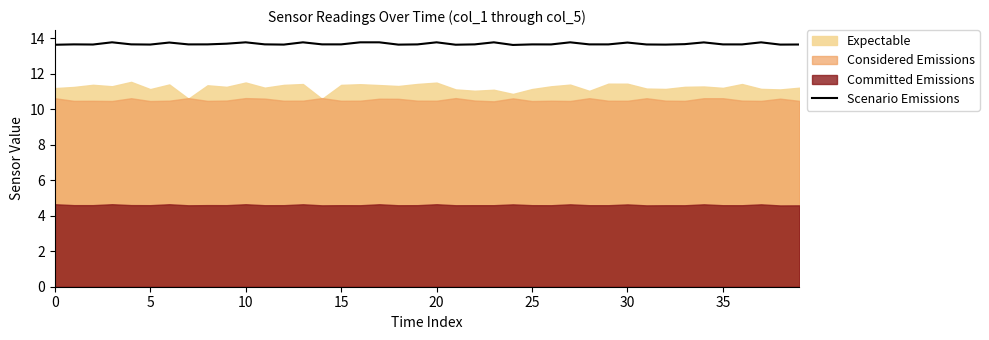

What is the maximum value for Scenario Emissions?

13.8